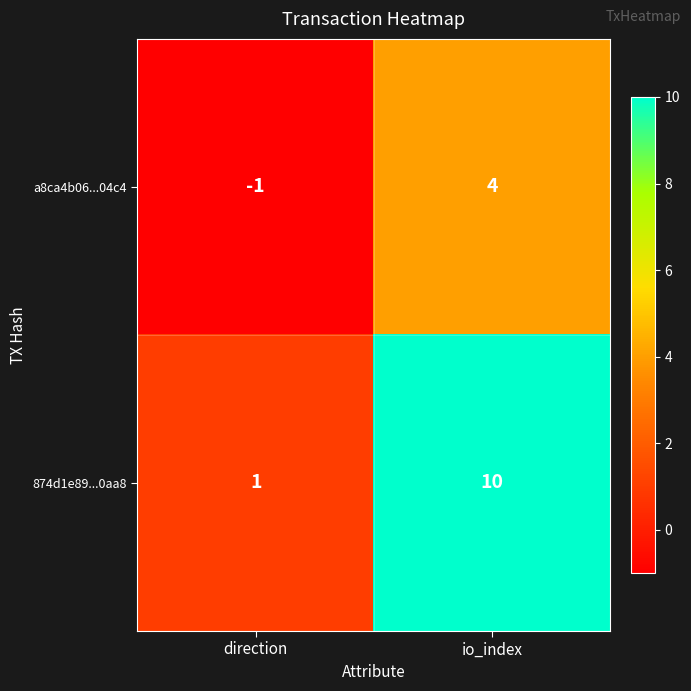

Reading right to left, what are all the values shown in this chart?

a8ca4b06...04c4: io_index=4	direction=-1
874d1e89...0aa8: io_index=10	direction=1